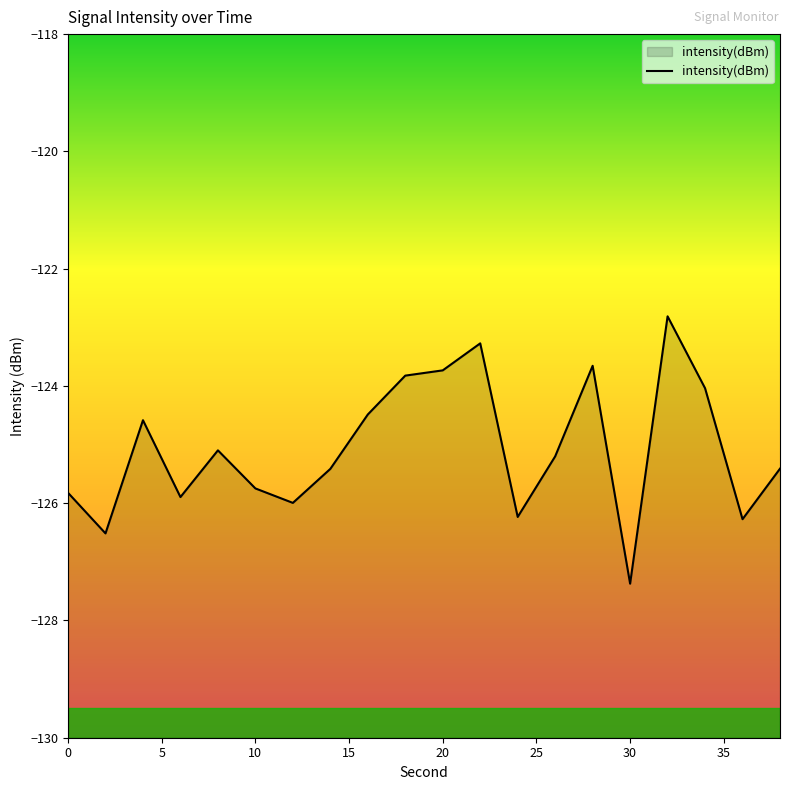

What is the value of the 3rd point from the left?

-124.6